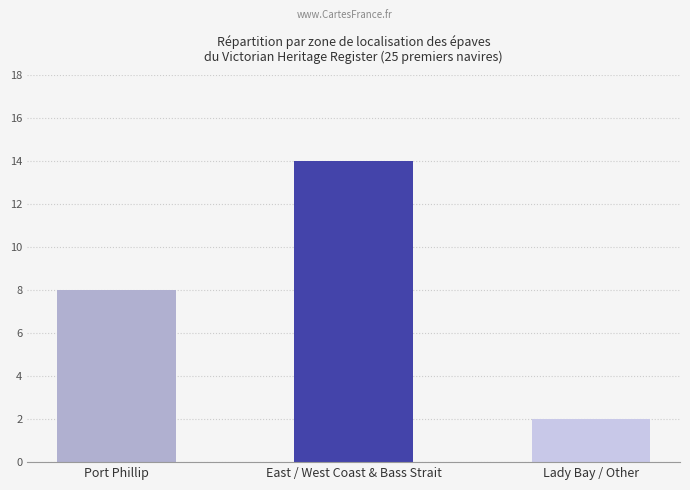

At which label is the value closest to 8?

Port Phillip